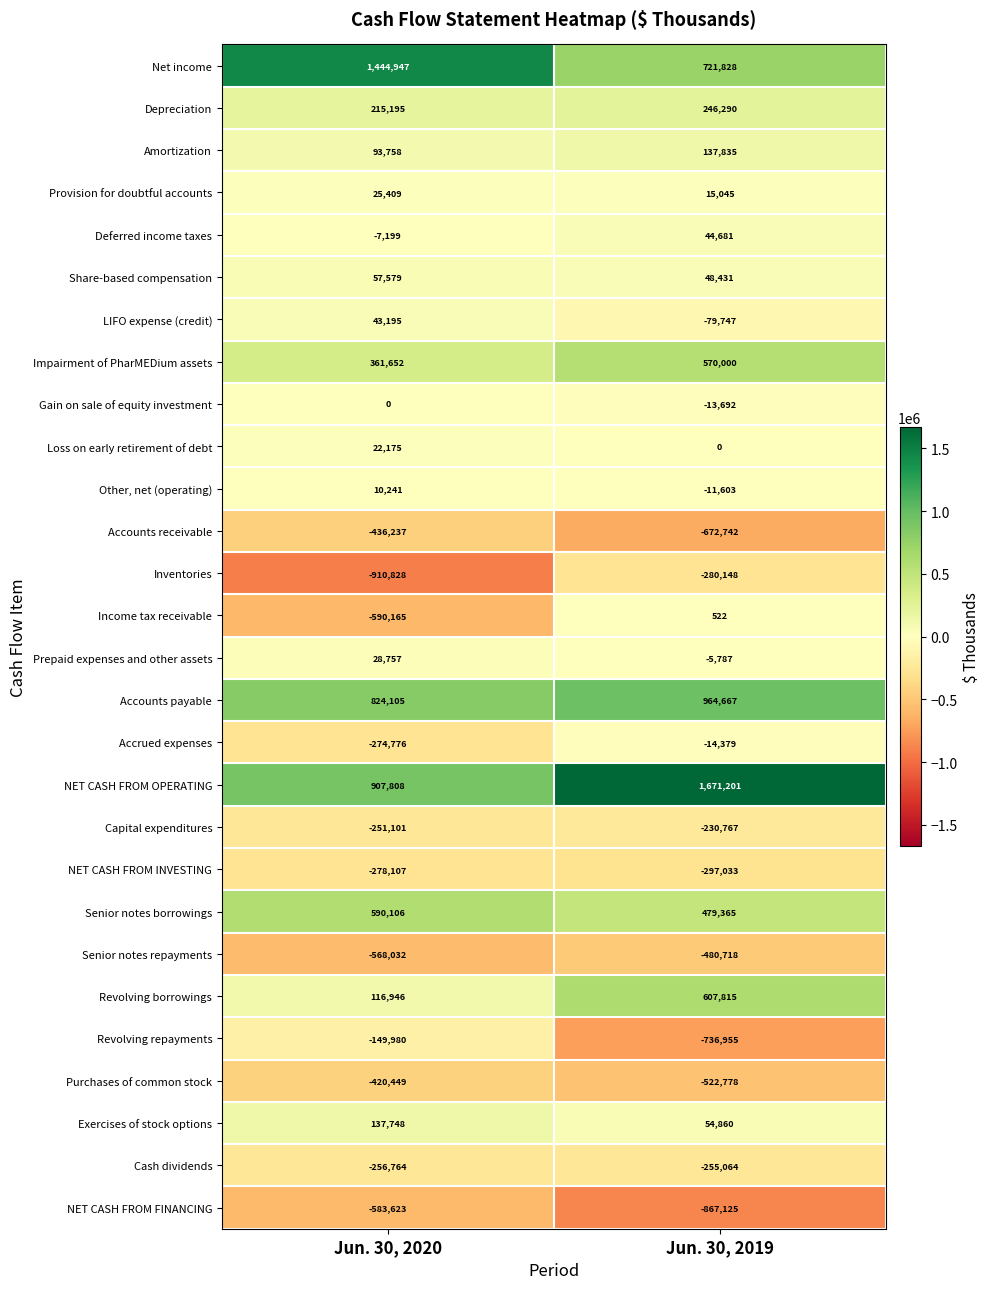

What is the difference between the highest and lowest values at Jun. 30, 2019?

2538326